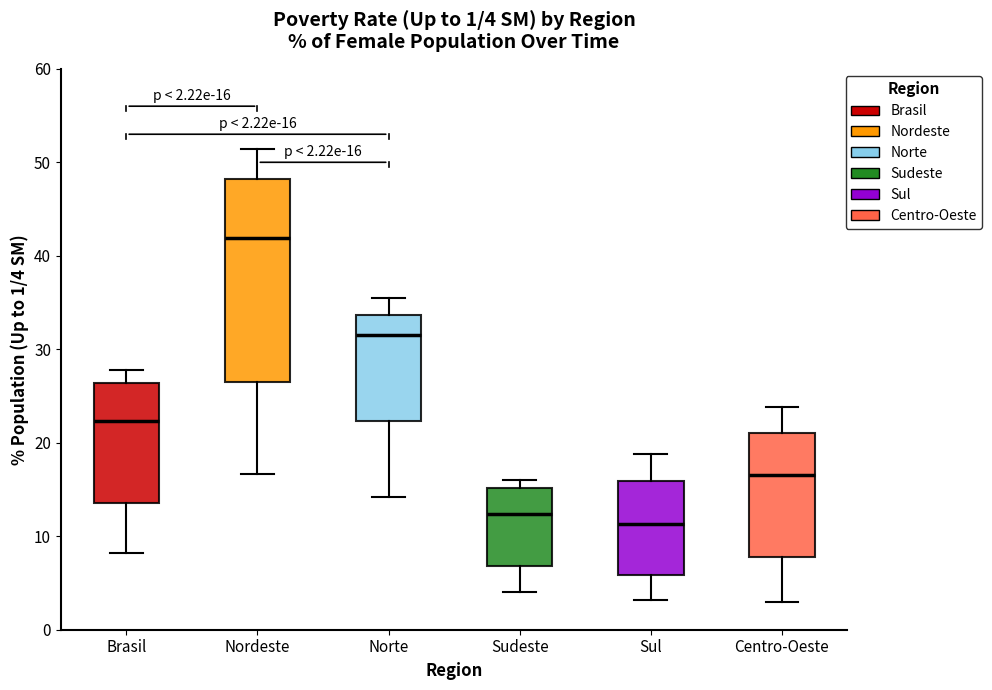

Which box's median line is the highest?

Nordeste